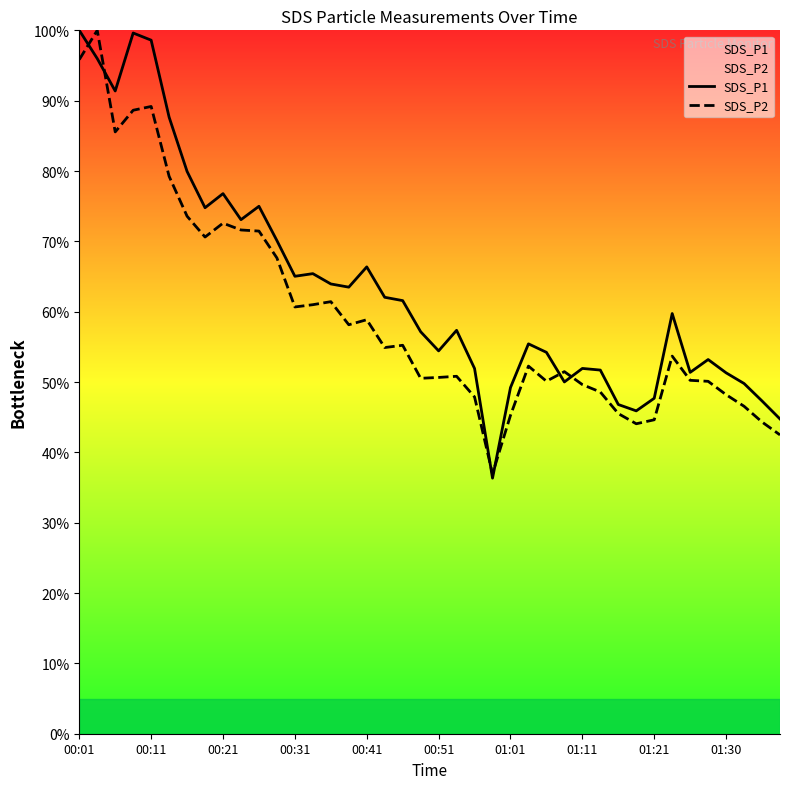

Where does the SDS_P2 series first go above 53?

00:01